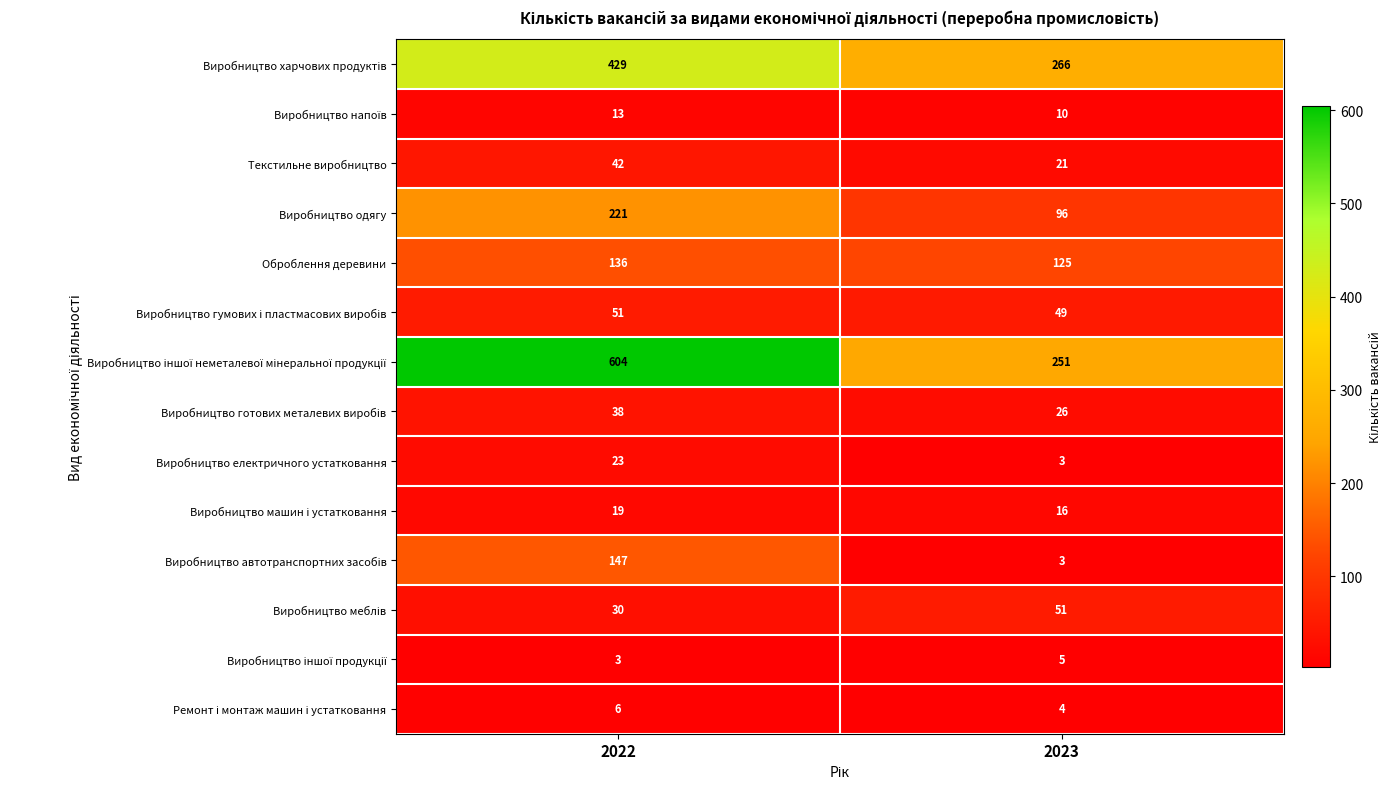

At which category is the sum across all series the highest?

2022